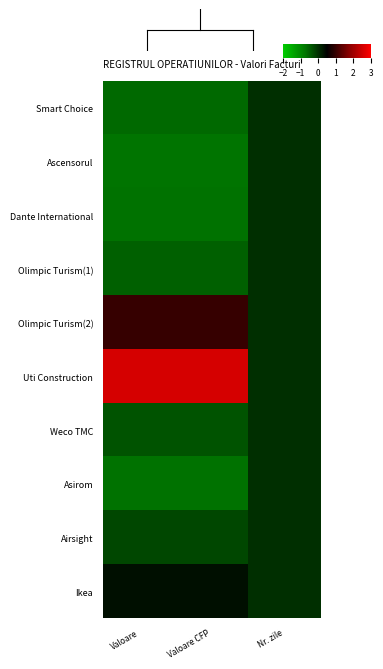

What is the maximum value shown in the chart?

2.6